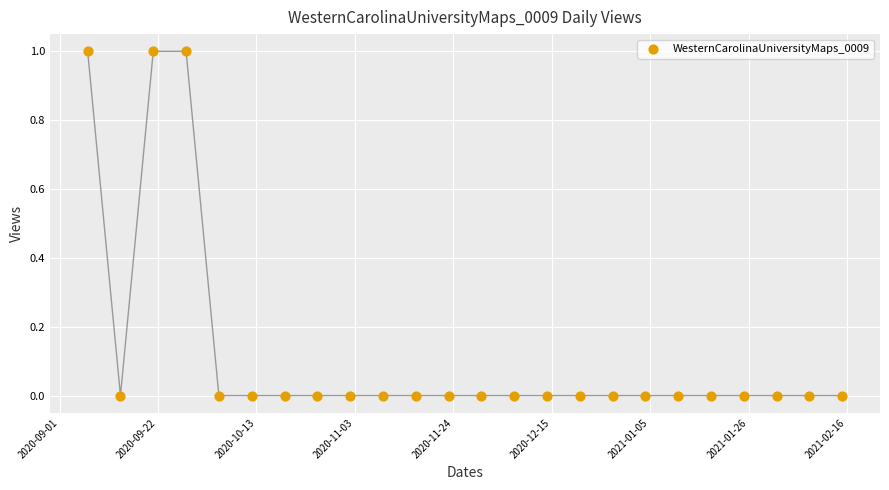

What is the range of X values (max minus min)?

161